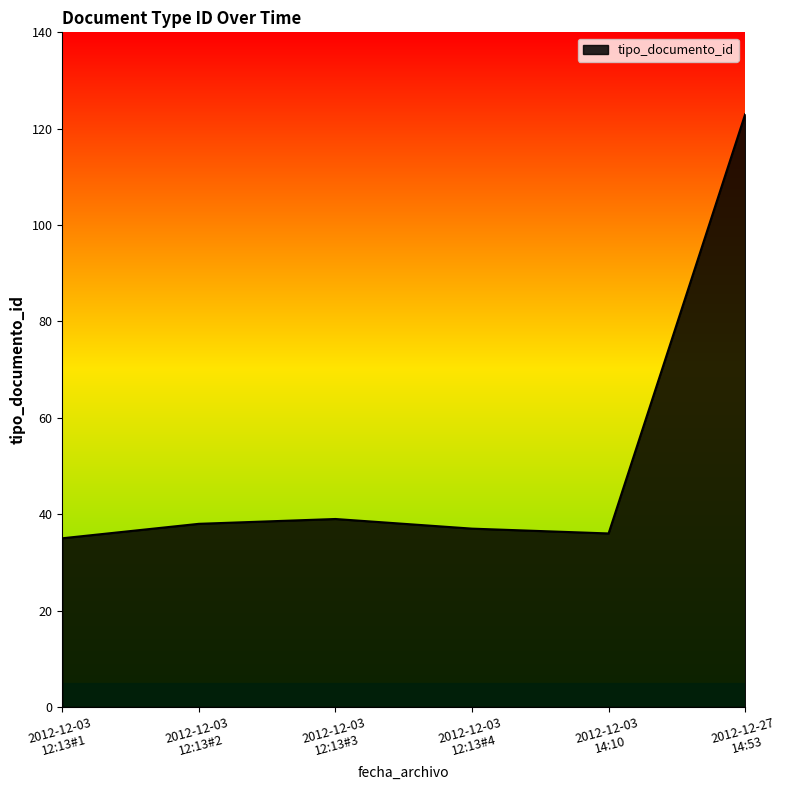

What is the greatest value displayed?

123